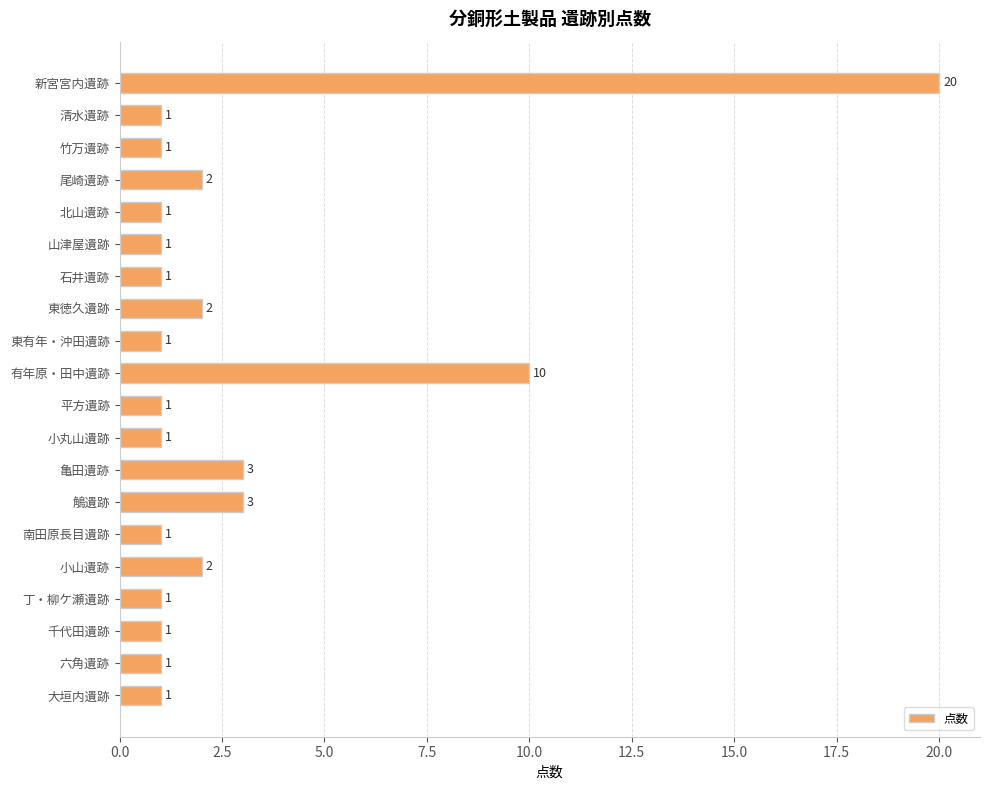

What is the change in value from 清水遺跡 to 小山遺跡?

+1